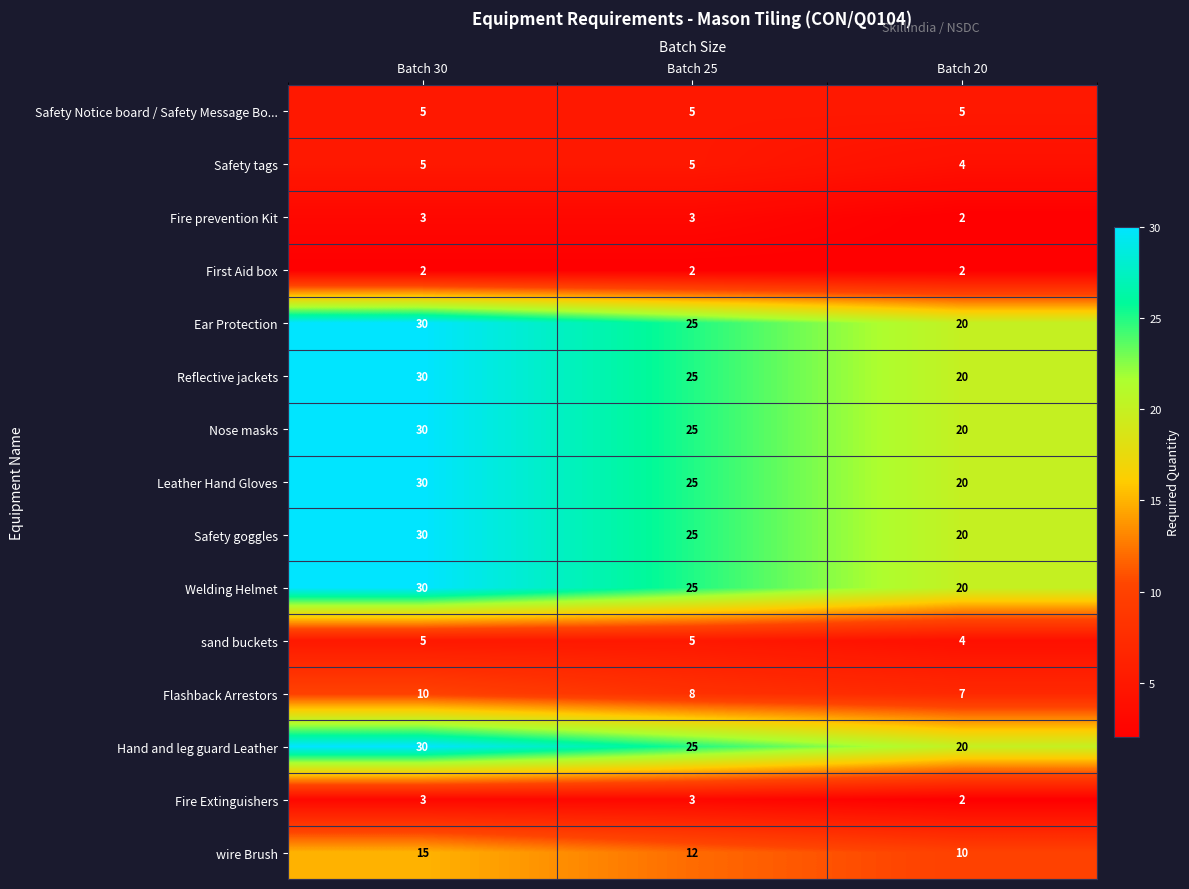

What is the difference between the highest and lowest values at Batch 25?

23